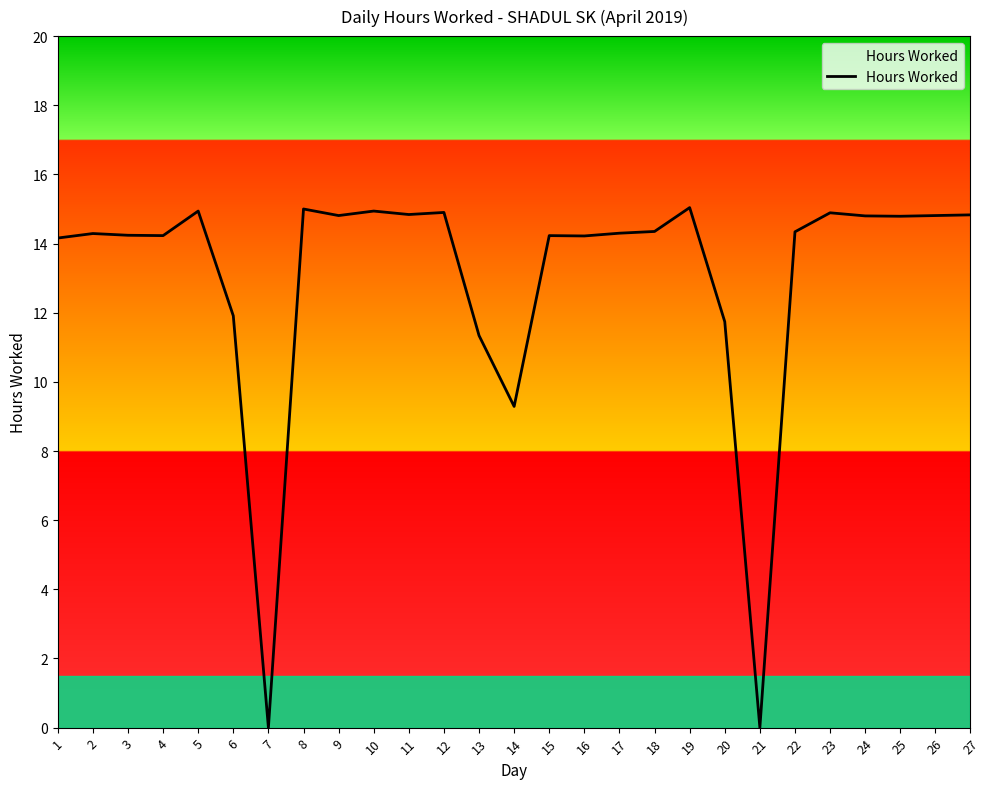

What is the difference between the maximum and second lowest values?

15.0